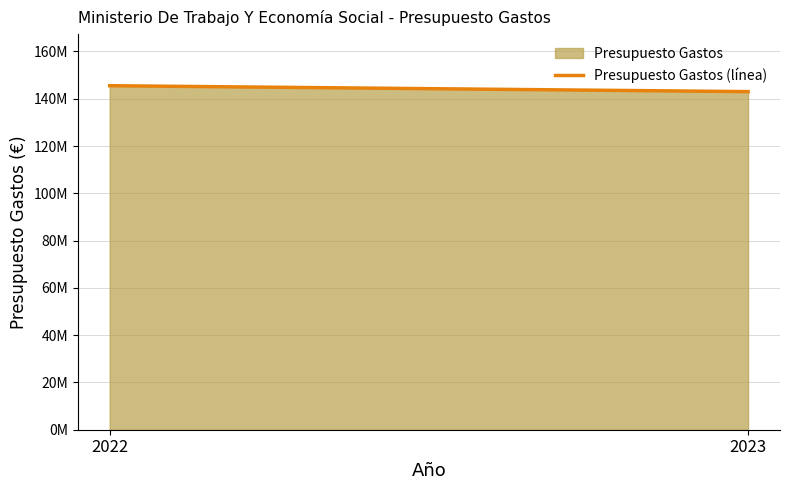

What is the sum of all values?

288500000